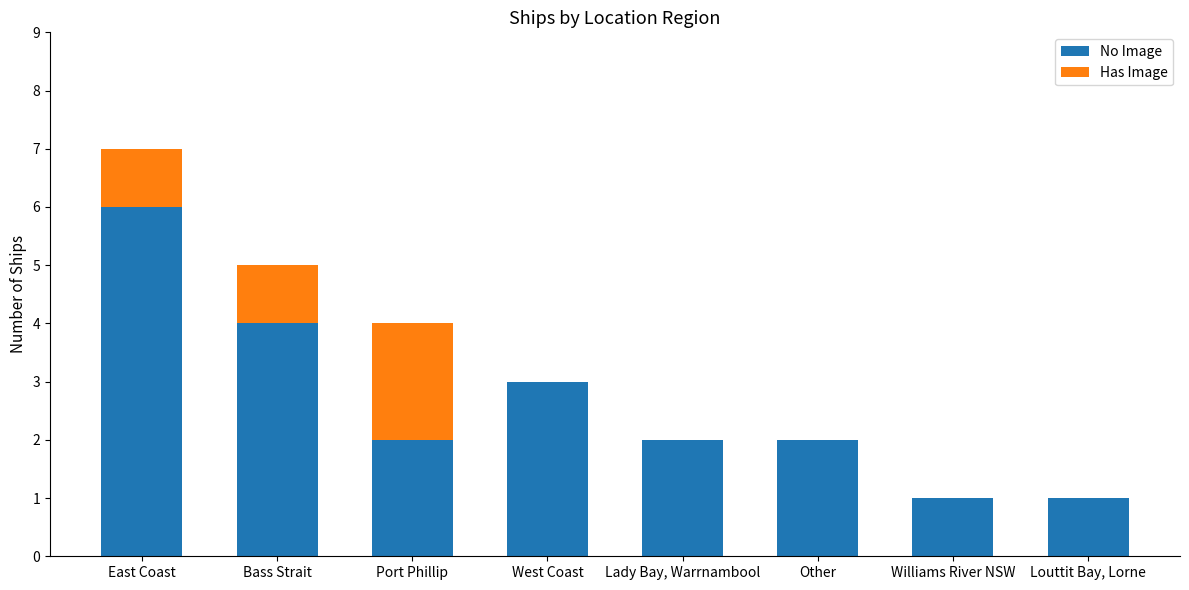

True or false: No Image has a value of 5 at Bass Strait.

False